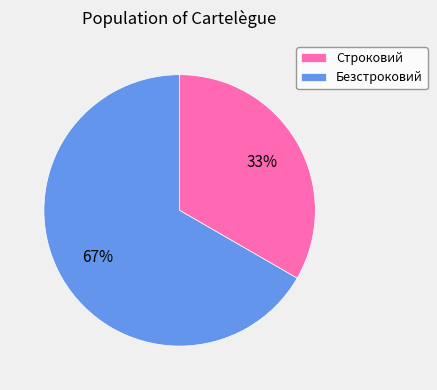

Which slice is the smallest?

Строковий